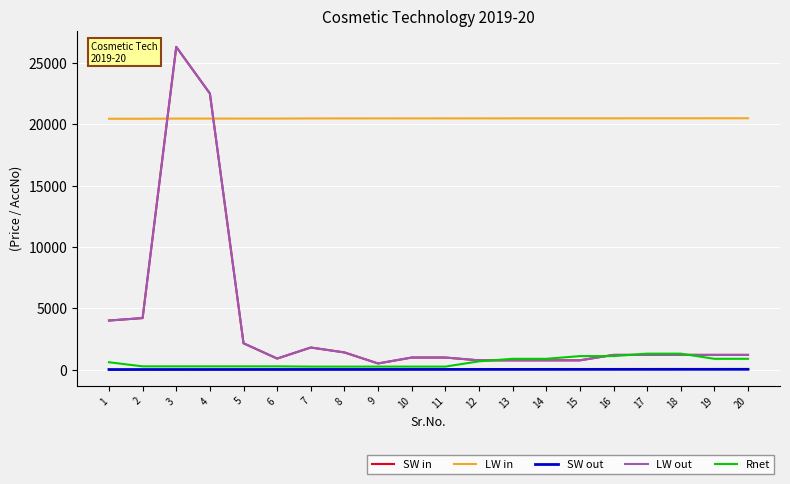

Which series has the largest range (max minus min)?

SW in